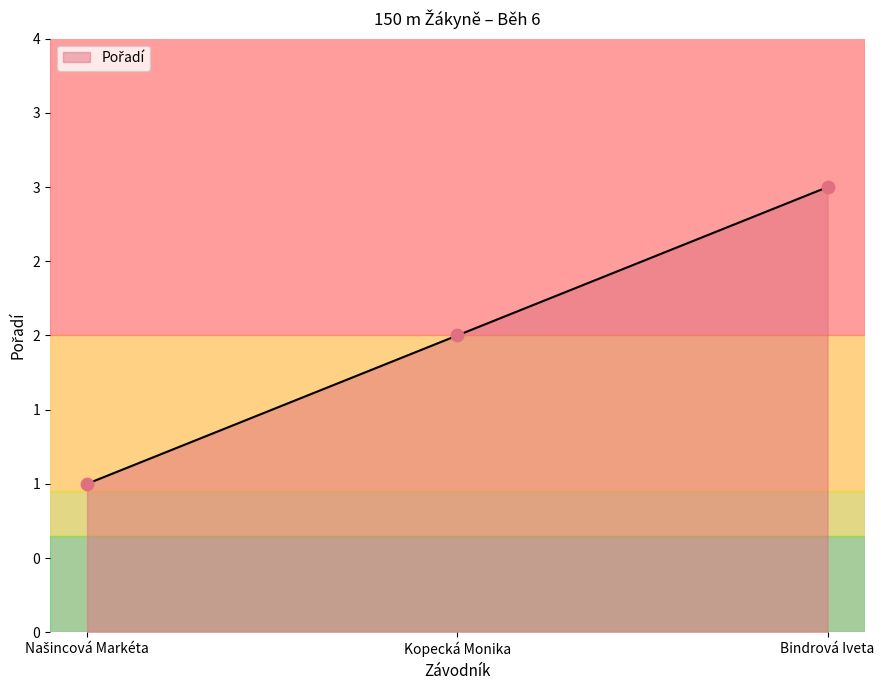

Approximately how many times larger is the value at Bindrová Iveta compared to Našincová Markéta?

3.0